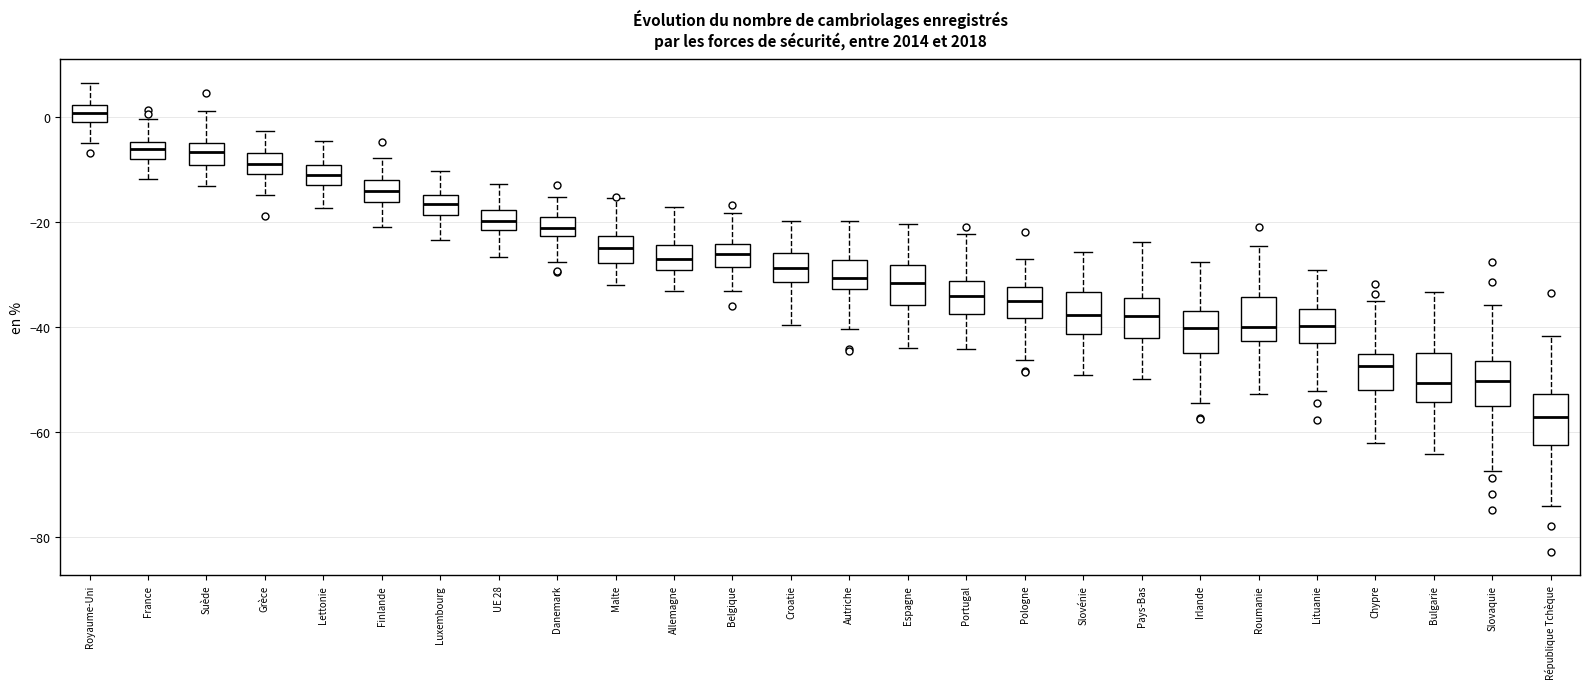

Where is the upper edge of the box for Pays-Bas on the y-axis? The values are not printed on the chart, so give them approximately, as read against the axis.

-34